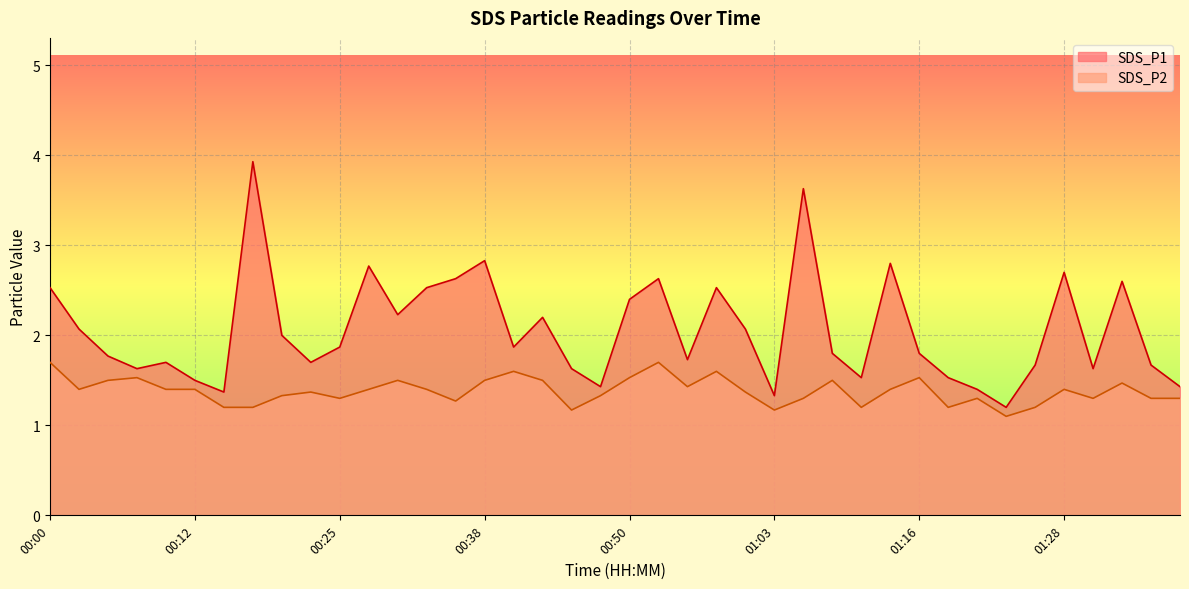

Reading right to left, extract all data points from this chart.

SDS_P1: 1.4	1.7	2.6	1.6	2.7	1.7	1.2	1.4	1.5	1.8	2.8	1.5	1.8	3.6	1.3	2.1	2.5	1.7	2.6	2.4	1.4	1.6	2.2	1.9	2.8	2.6	2.5	2.2	2.8	1.9	1.7	2.0	3.9	1.4	1.5	1.7	1.6	1.8	2.1	2.5
SDS_P2: 1.3	1.3	1.5	1.3	1.4	1.2	1.1	1.3	1.2	1.5	1.4	1.2	1.5	1.3	1.2	1.4	1.6	1.4	1.7	1.5	1.3	1.2	1.5	1.6	1.5	1.3	1.4	1.5	1.4	1.3	1.4	1.3	1.2	1.2	1.4	1.4	1.5	1.5	1.4	1.7